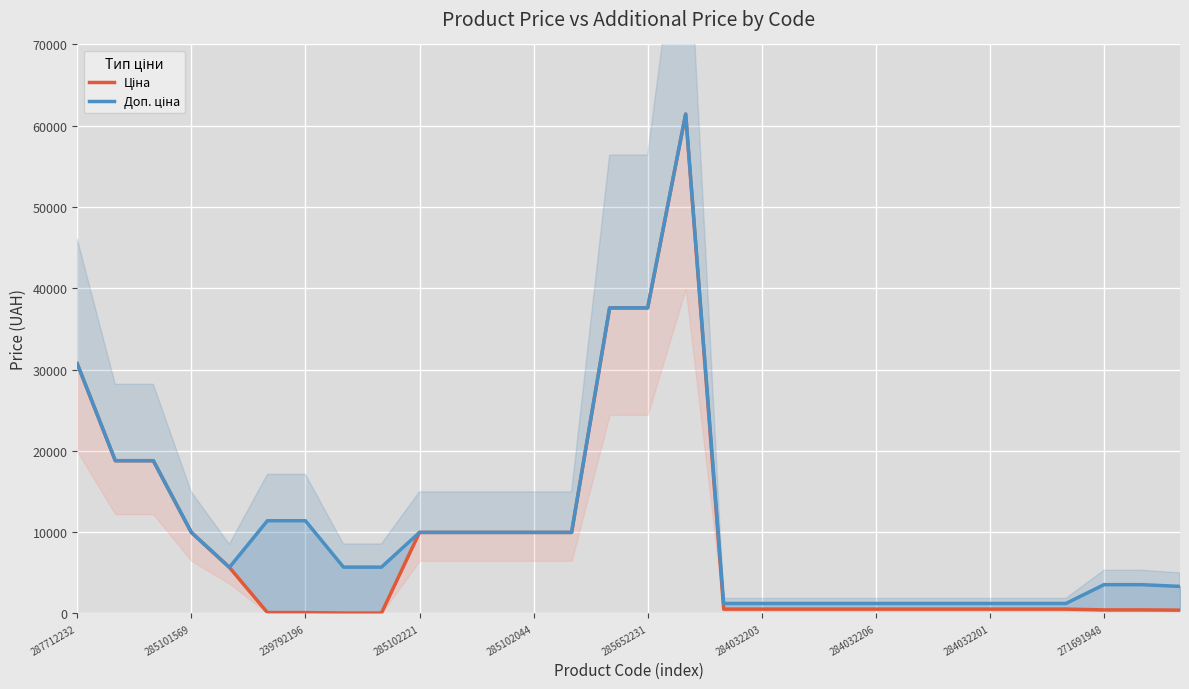

True or false: Доп. ціна and Ціна cross at least once.

False